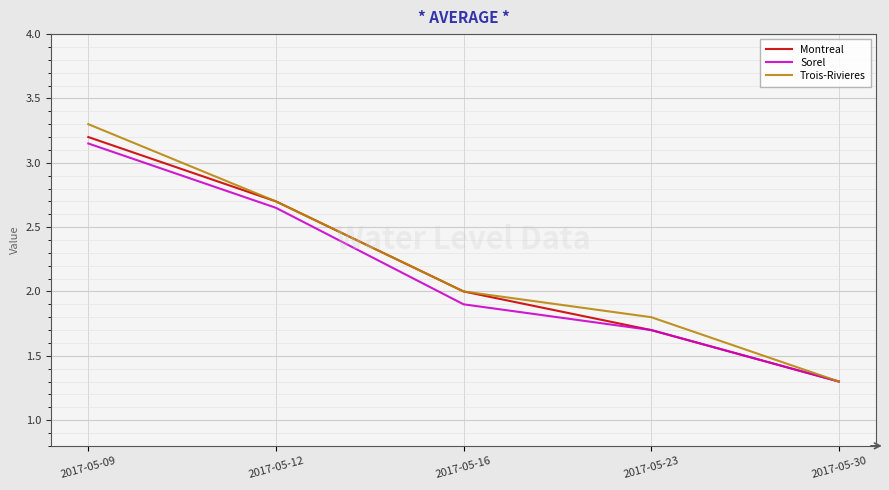

The Sorel series shows 1.3 at 2017-05-30. True or false?

True